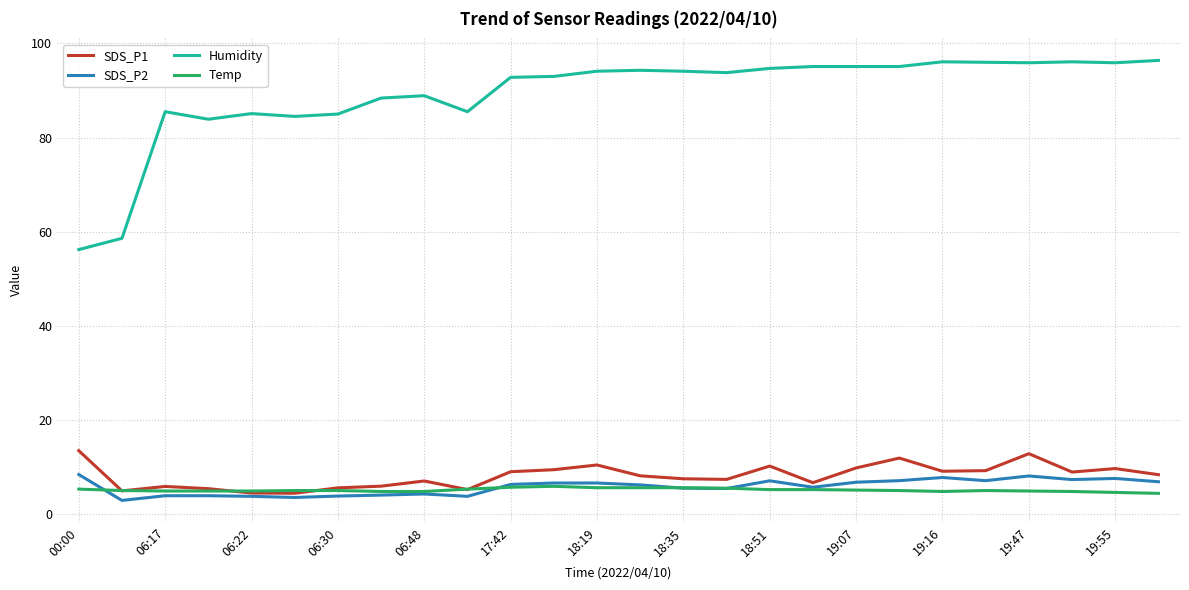

Which series has the largest total across all categories?

Humidity